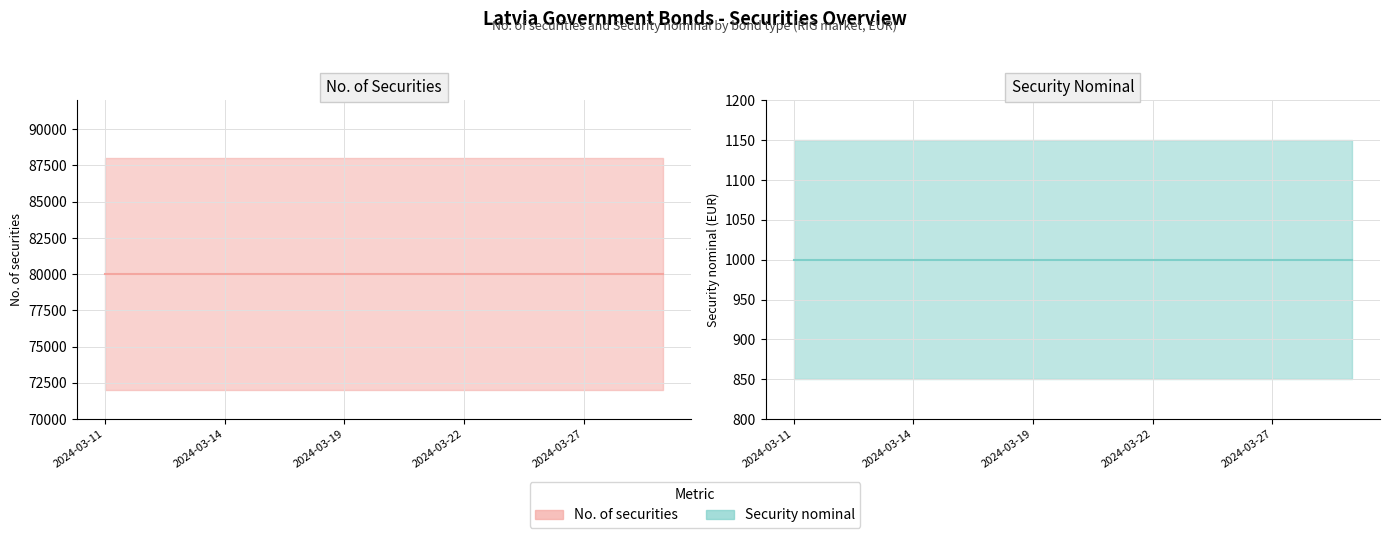

Rank the series at 8 from lowest to highest value.

Security nominal (actual), No. of securities (actual)